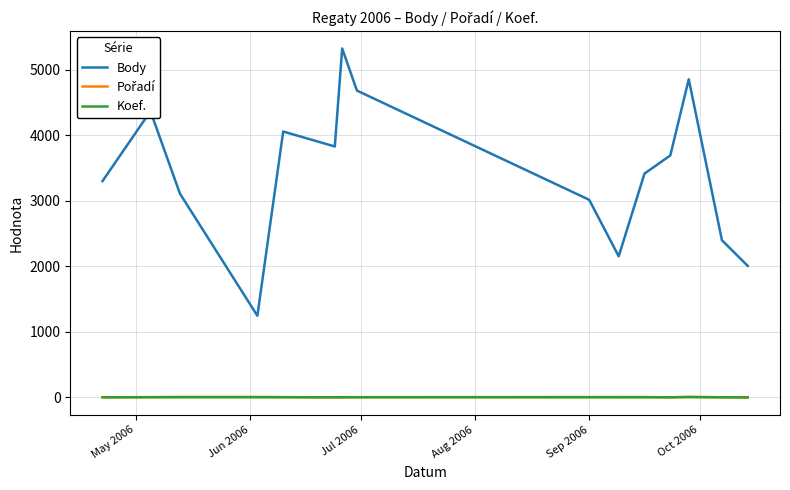

True or false: Body and Koef. cross at least once.

False